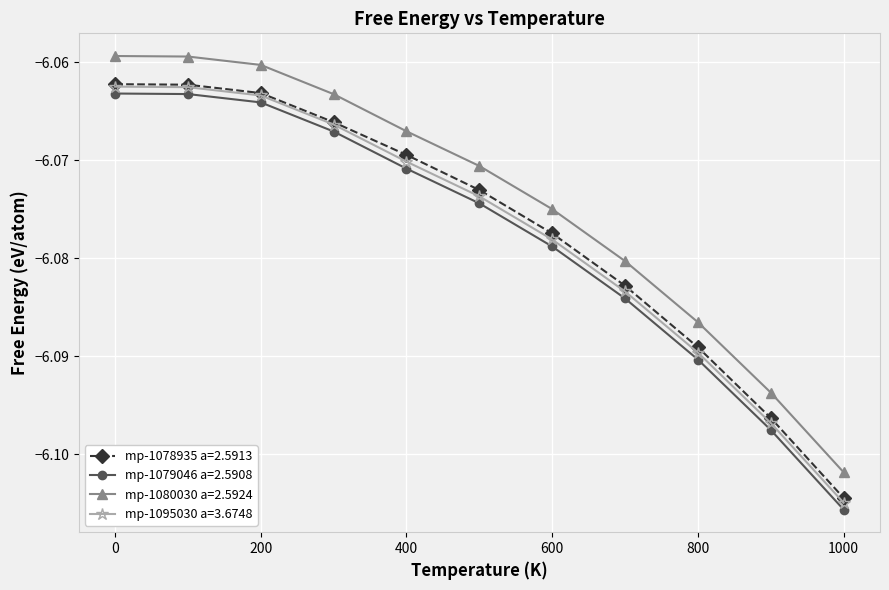

True or false: mp-1078935 a=2.5913 and mp-1080030 a=2.5924 cross at least once.

False